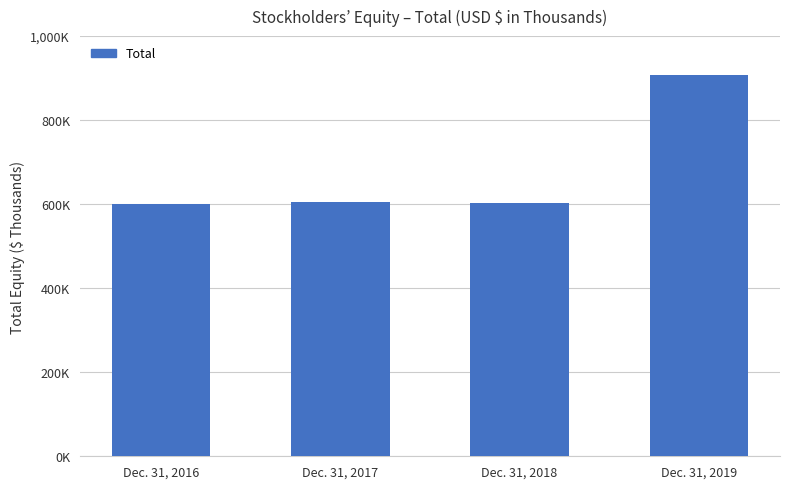

What is the change in value from Dec. 31, 2016 to Dec. 31, 2019?

+306057